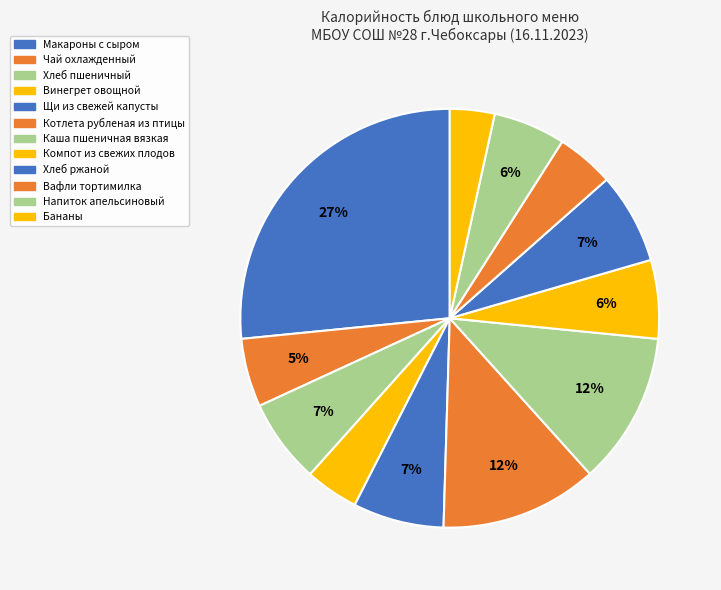

To the nearest percent, what is the difference between the largest and smallest slice percentages?

23%